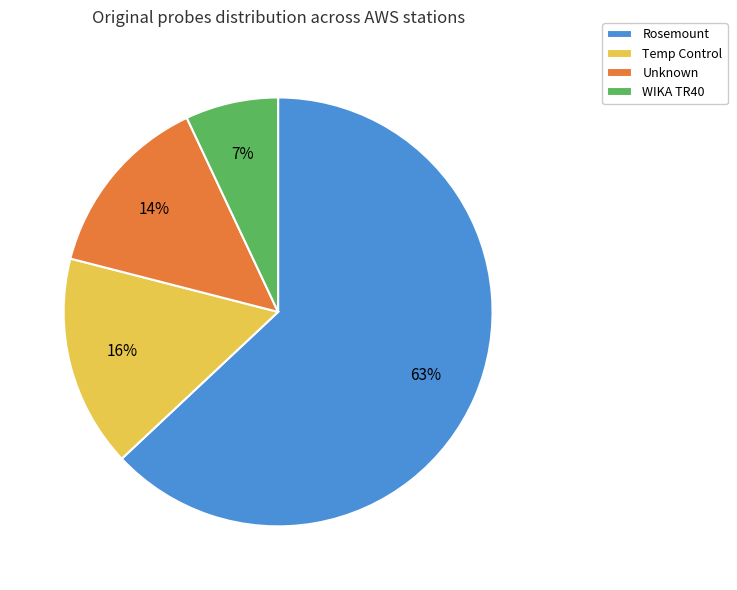

Approximately how many times larger is the value at Temp Control compared to Rosemount?

0.3